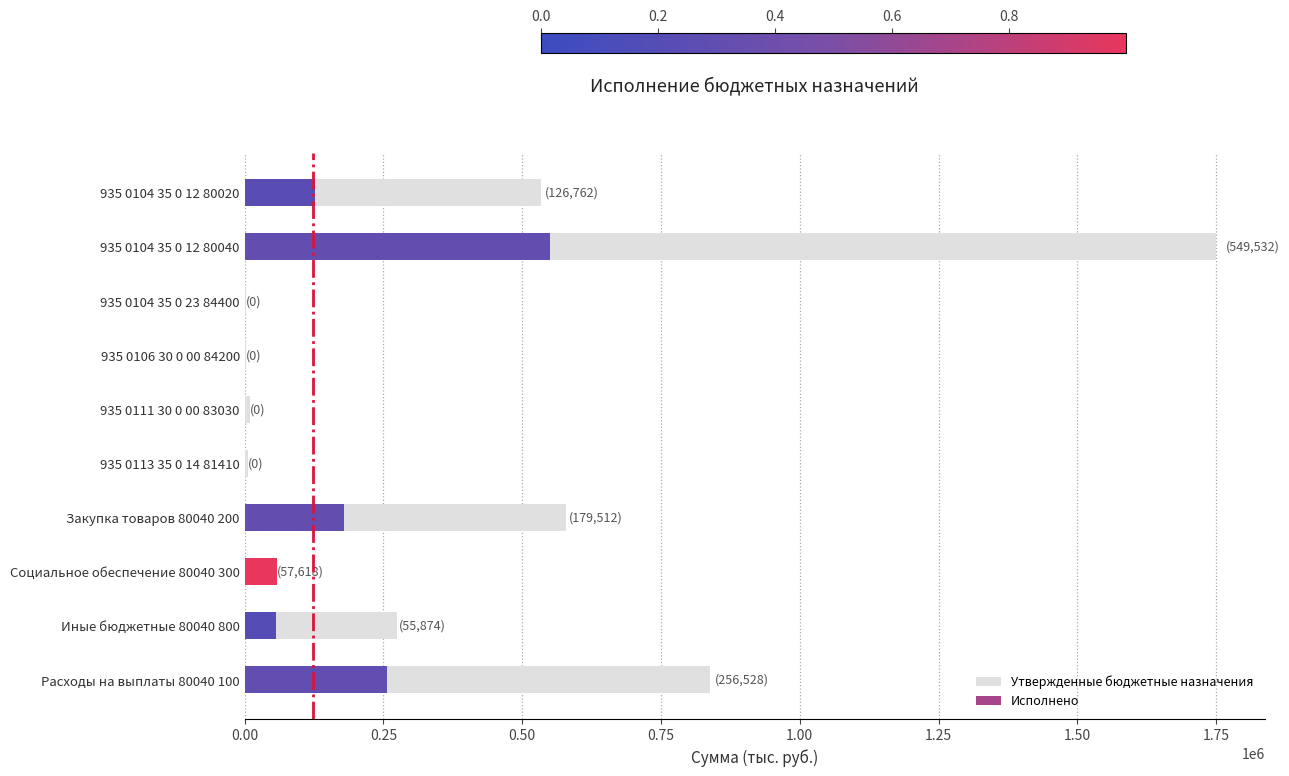

True or false: the data shows 94648 at Социальное обеспечение 80040 300.

False